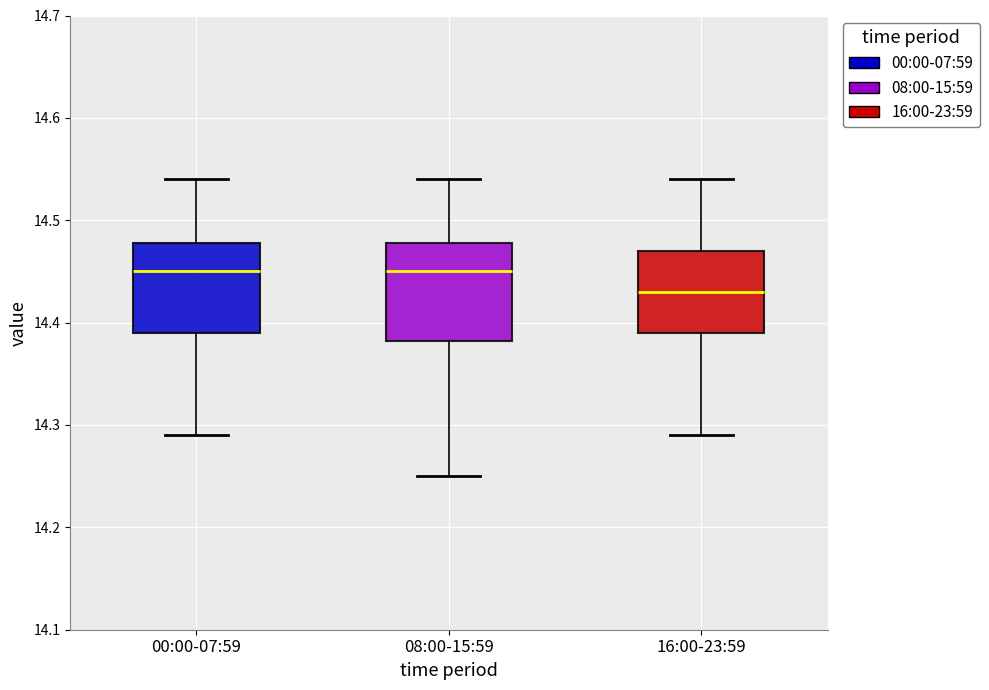

Where does the median line of the box for 16:00-23:59 sit on the y-axis? The values are not printed on the chart, so give them approximately, as read against the axis.

14.43